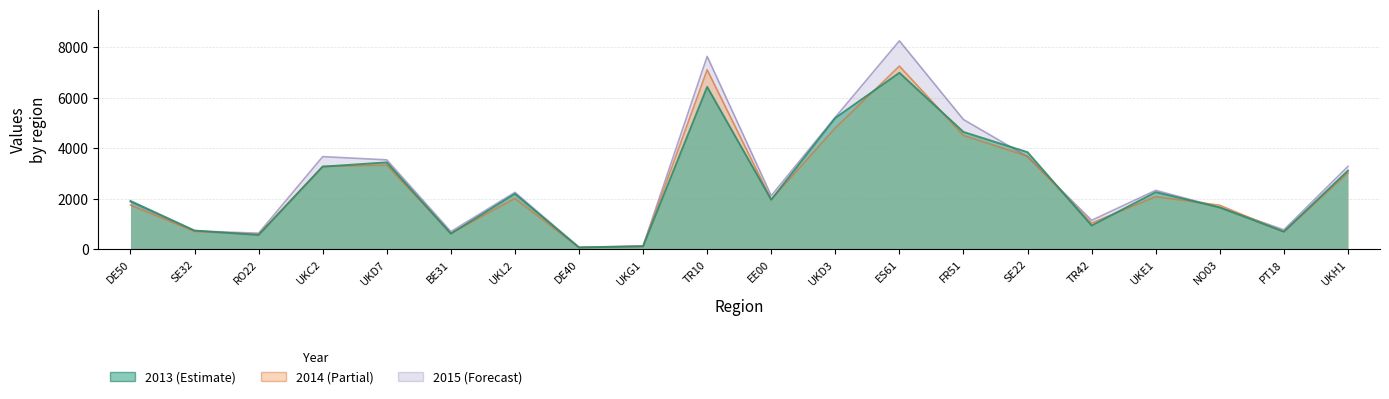

What is the value of the 2013 point at the 14th from the left?

4640